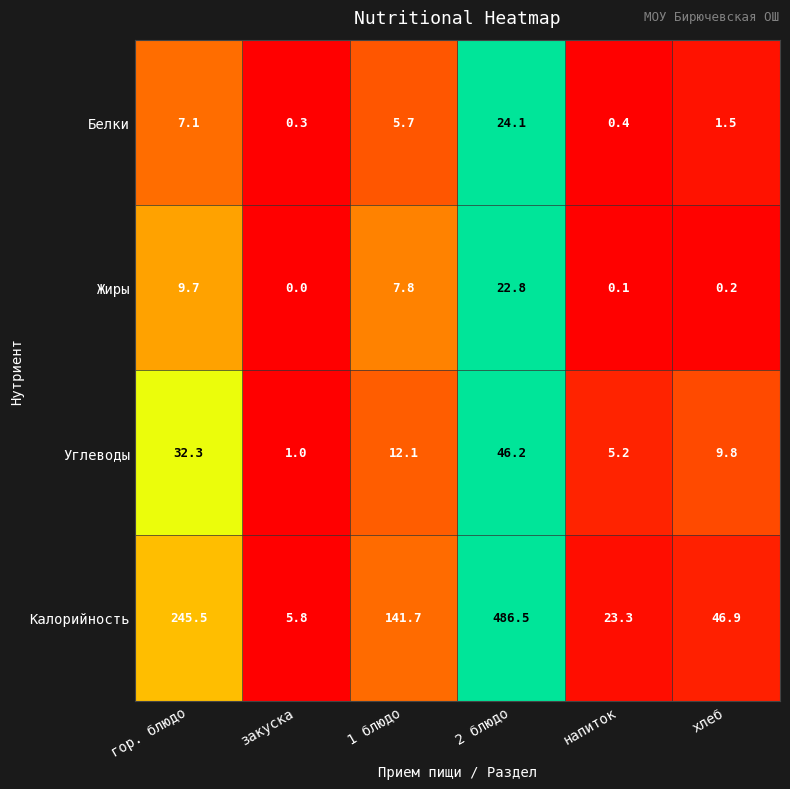

How many values in the Жиры series are below 7?

3